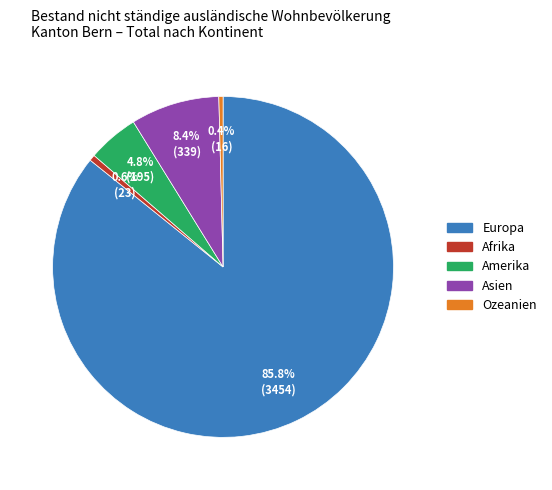

Does Europa account for over 50% of the chart?

Yes